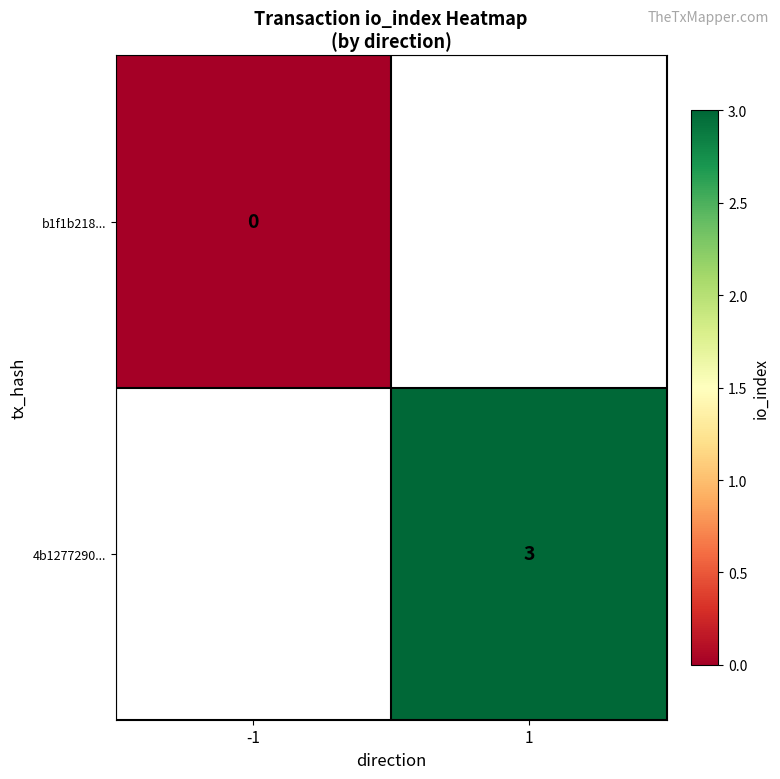

True or false: 4b1277290... has a value of 4 at 1.

False